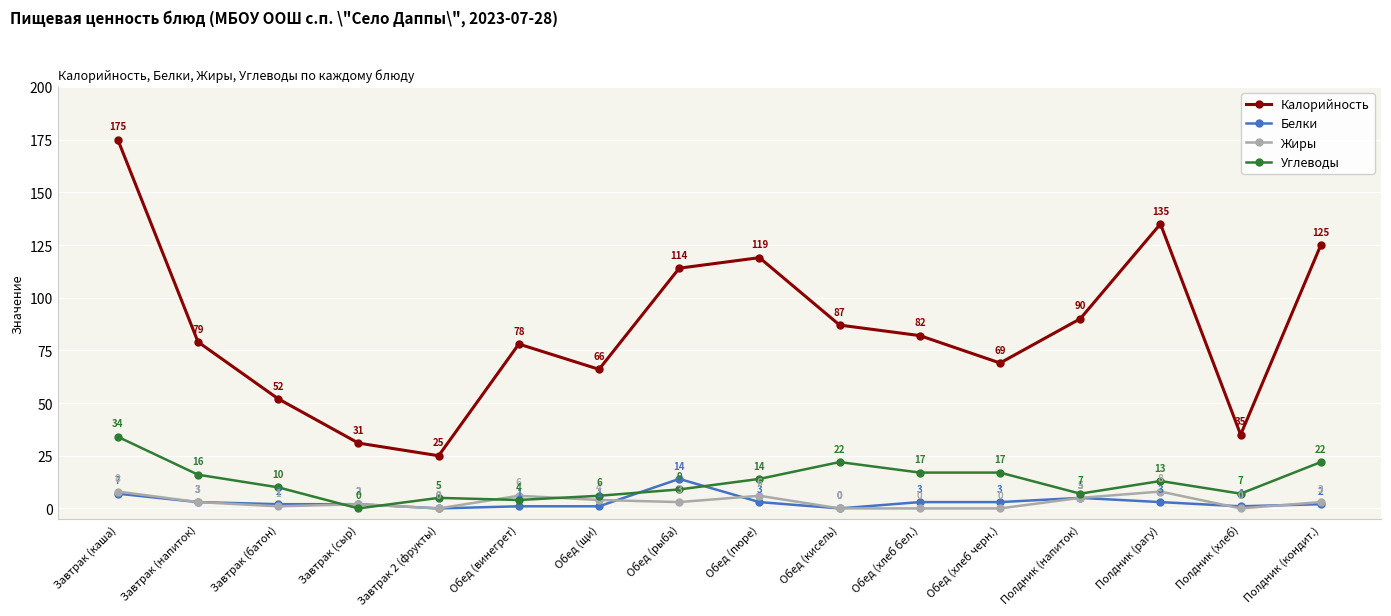

The Жиры series shows 6 at Обед (пюре). True or false?

True